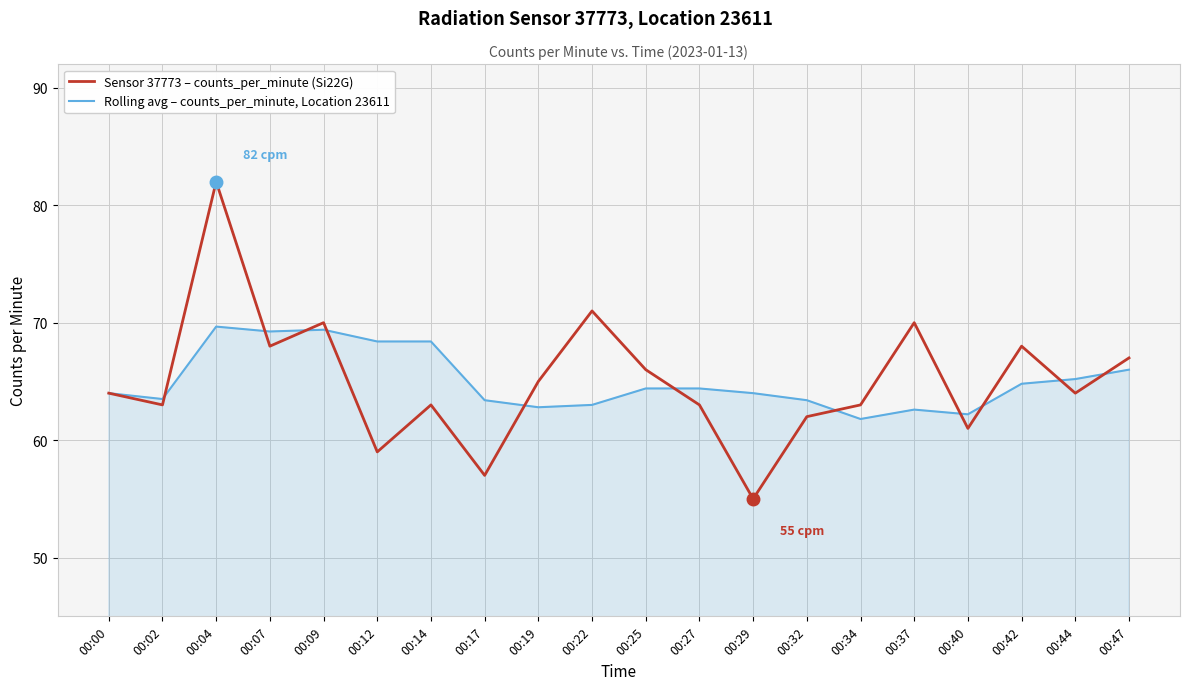

True or false: Sensor 37773 – counts_per_minute (Si22G) has a value of 113.3 at 00:44.

False